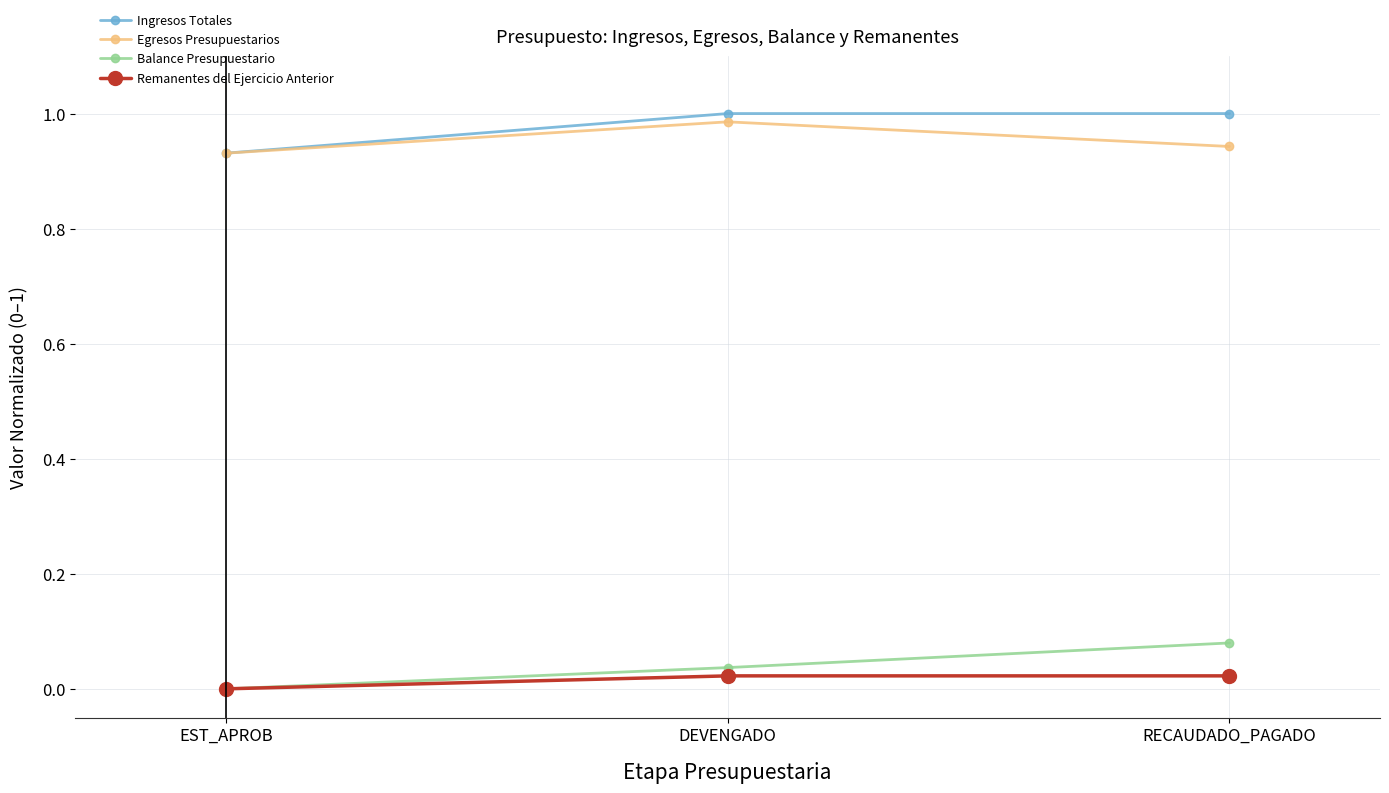

Rank the categories by Balance Presupuestario value from highest to lowest.

RECAUDADO_PAGADO, DEVENGADO, EST_APROB